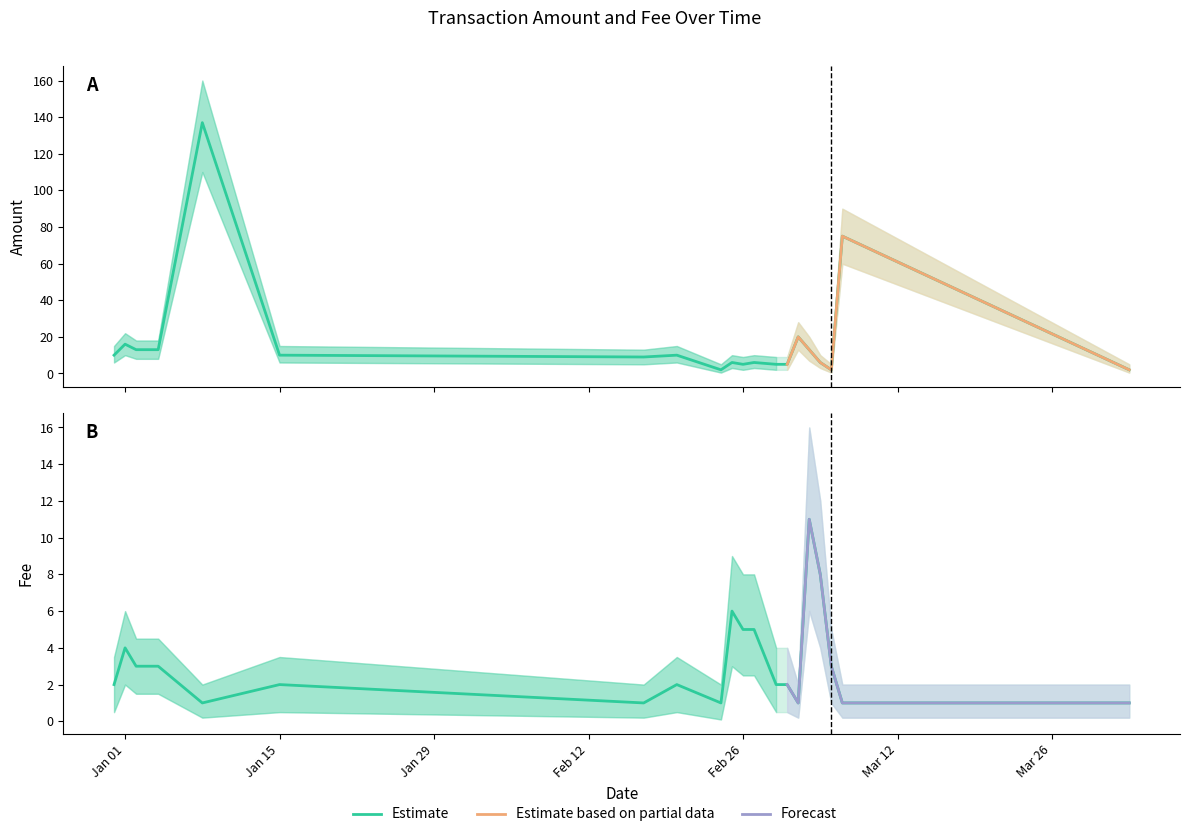

What is the sum of the Amount values at 2017-01-15 and 2017-02-20?

20.0